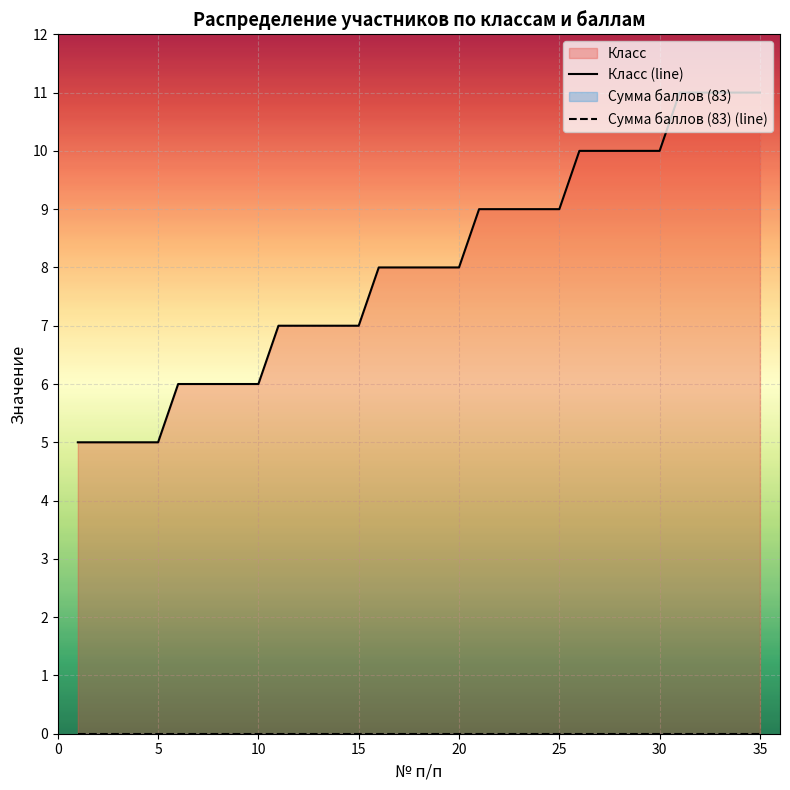

Between 20 and 25, which series saw the biggest shift?

Класс (line)